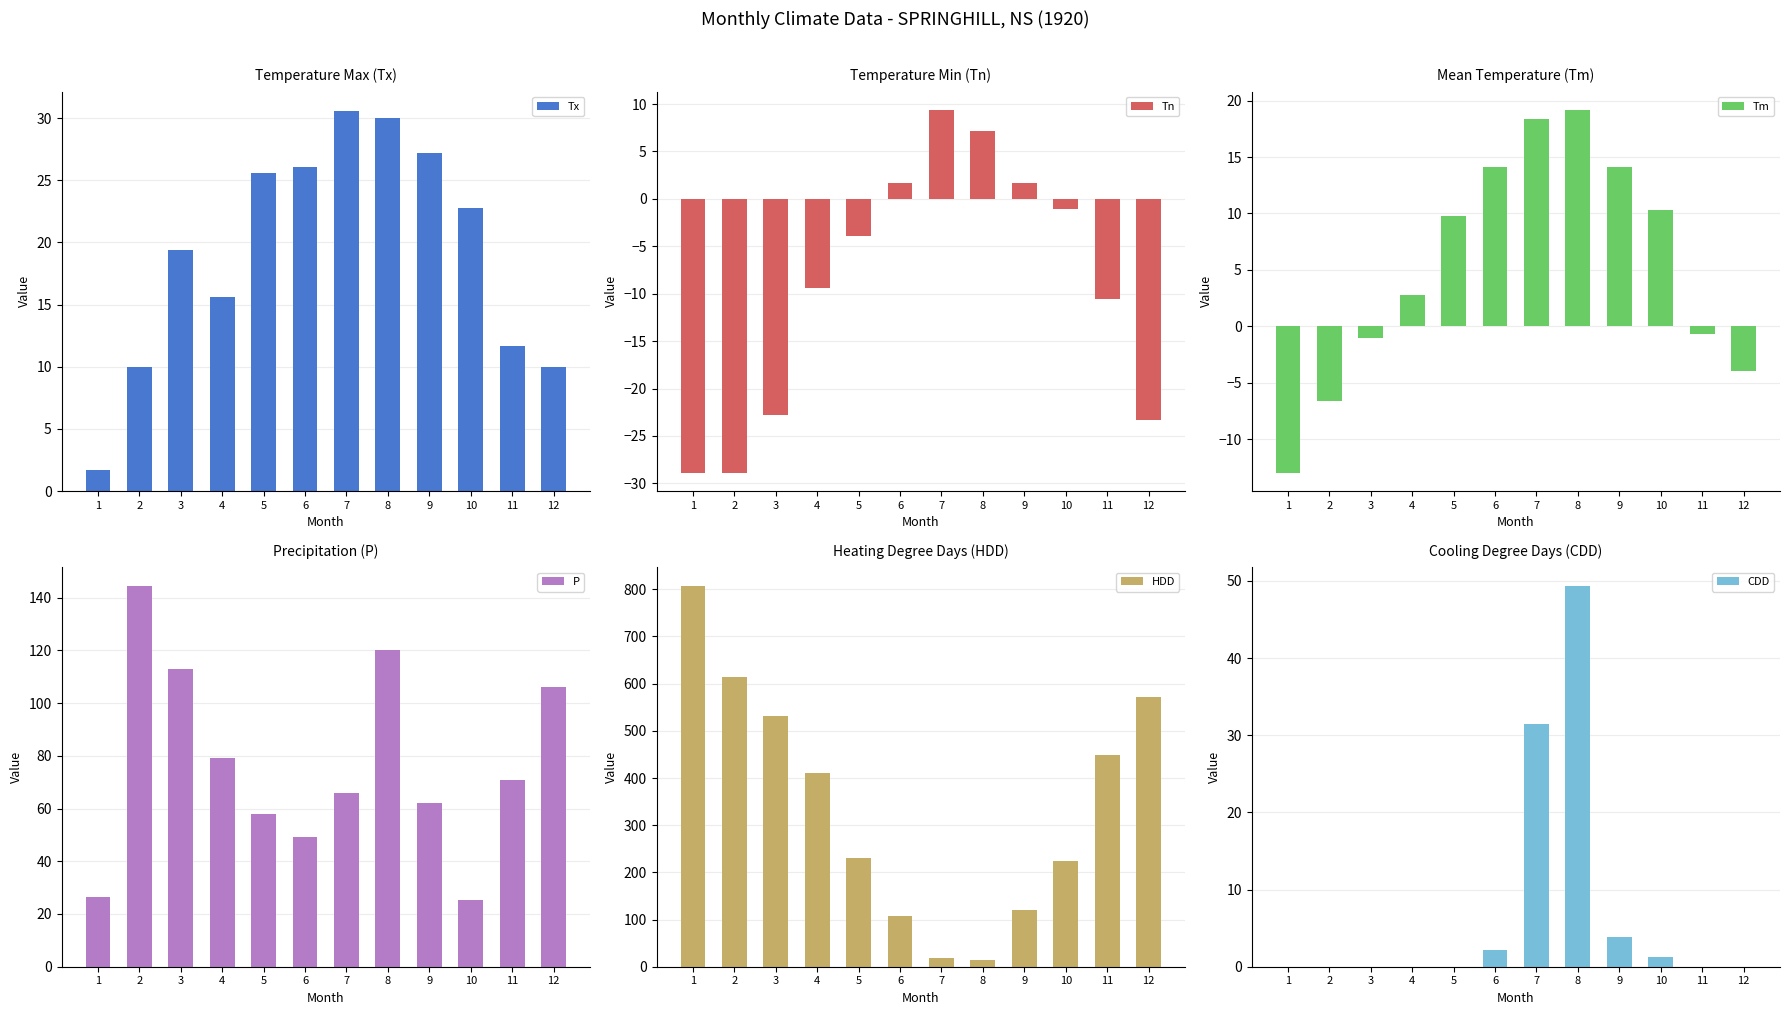

What is the difference between the Tx values at 6 and 9?

1.1